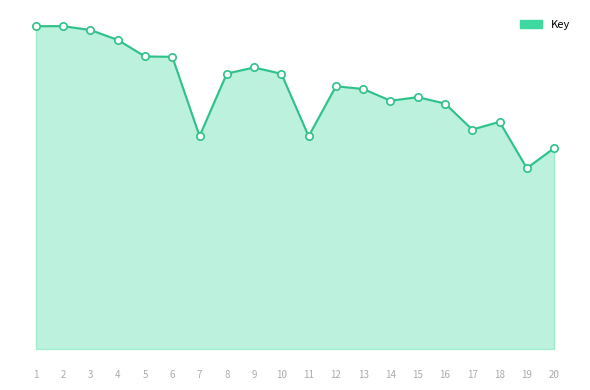

Is this an area chart (filled region under the line)?

Yes